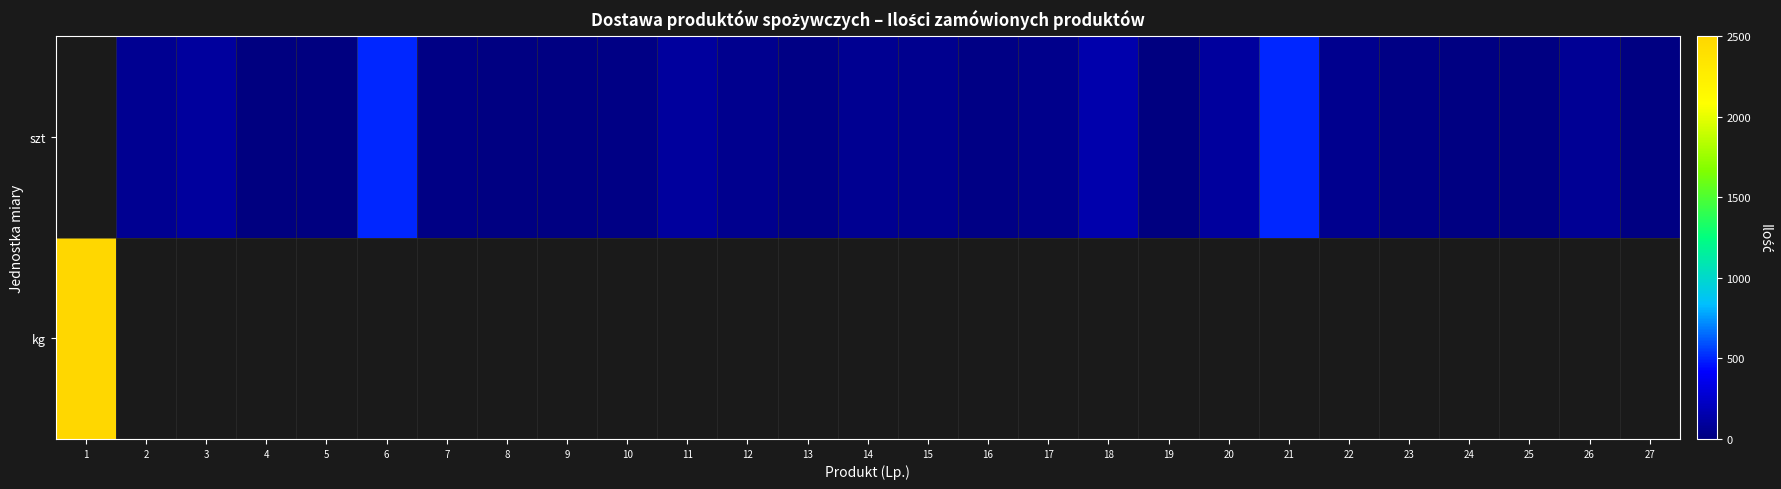

At which label does kg reach its minimum?

1